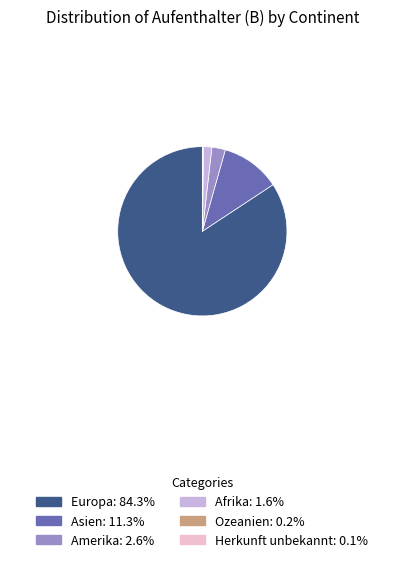

Approximately how many times larger is the value at Amerika compared to Asien?

0.2